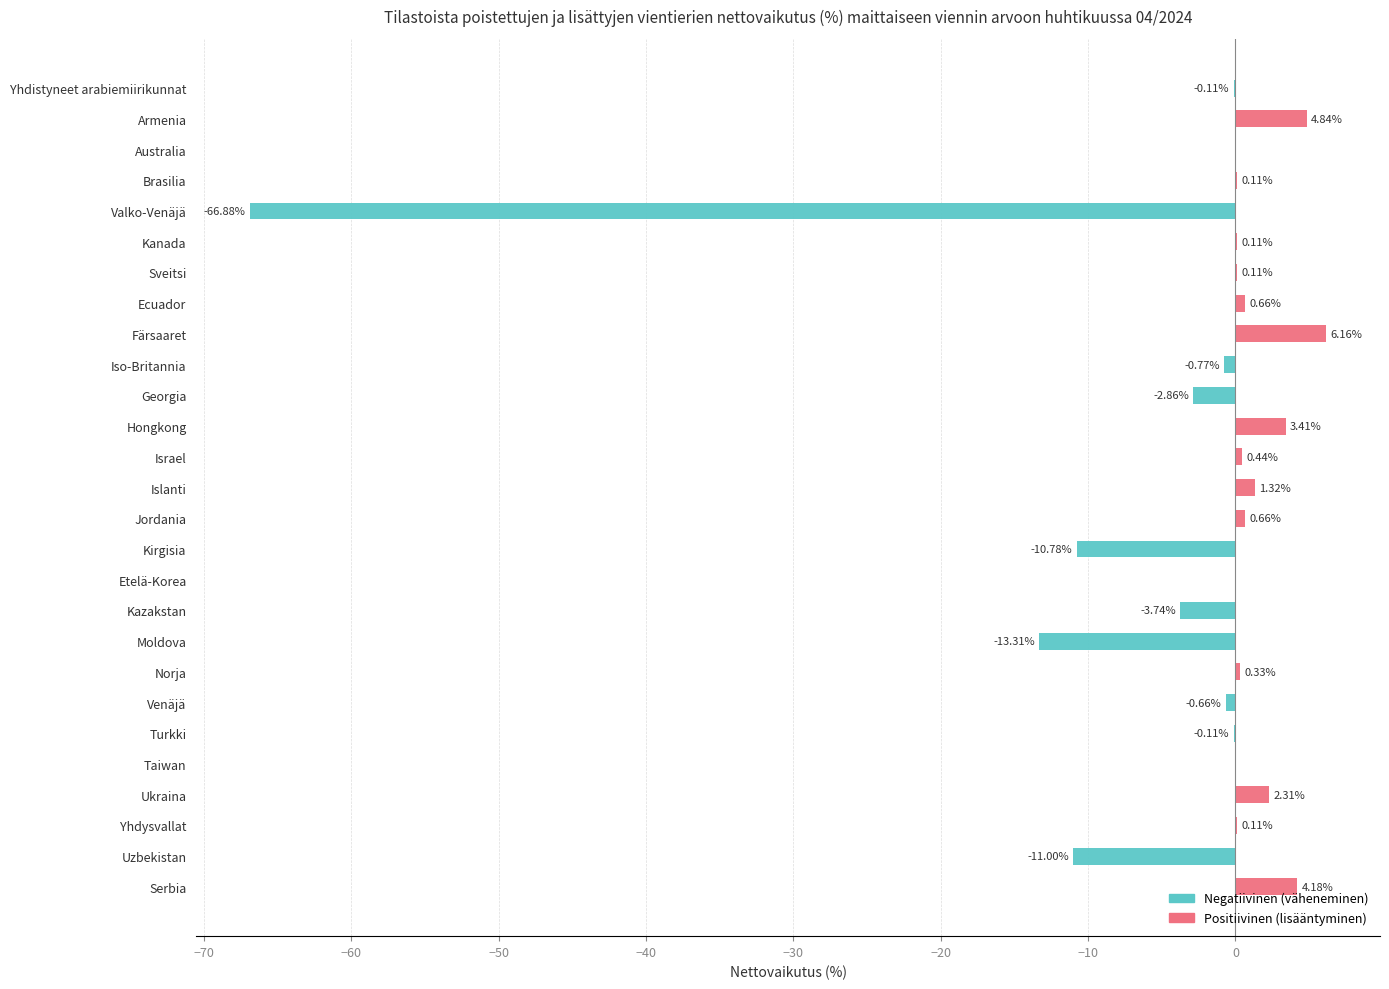

What are all the series names shown in the legend?

Negatiivinen (väheneminen), Positiivinen (lisääntyminen)